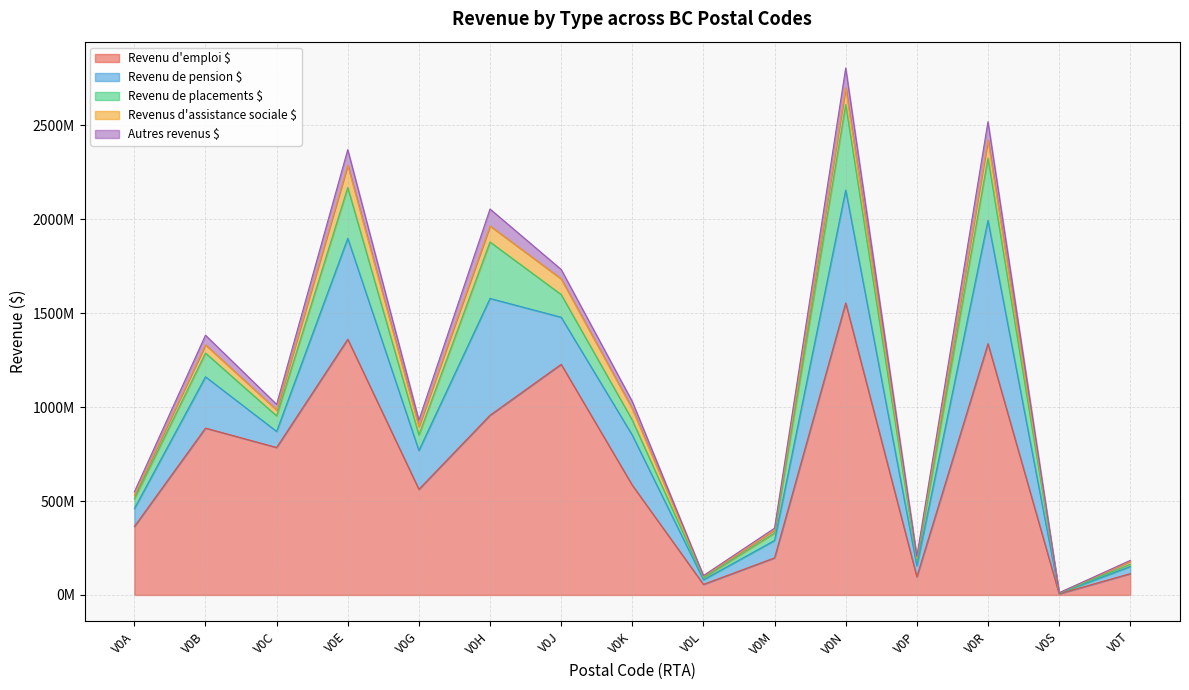

Which series has the widest spread of values?

Revenu d'emploi $